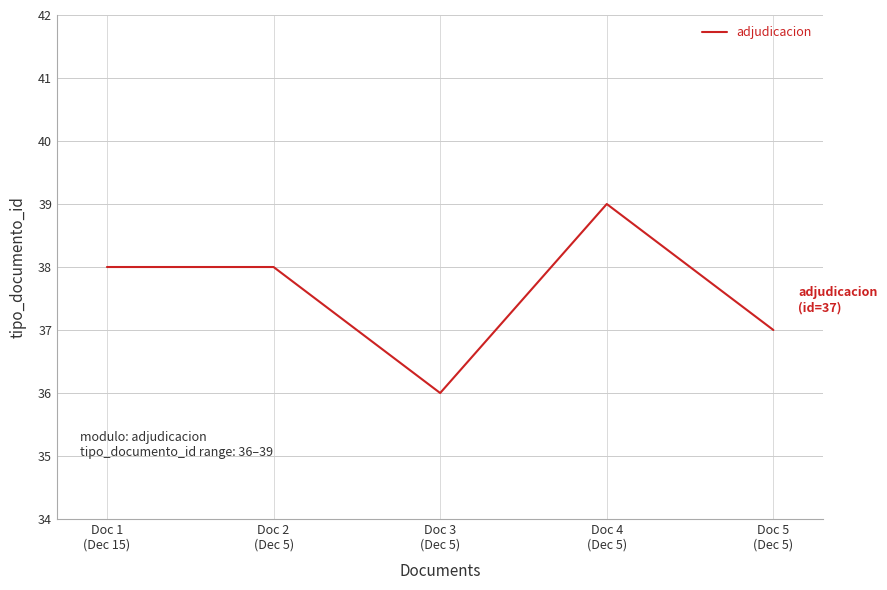

How many interior local valleys (lower than both neighbors) does the data have?

1